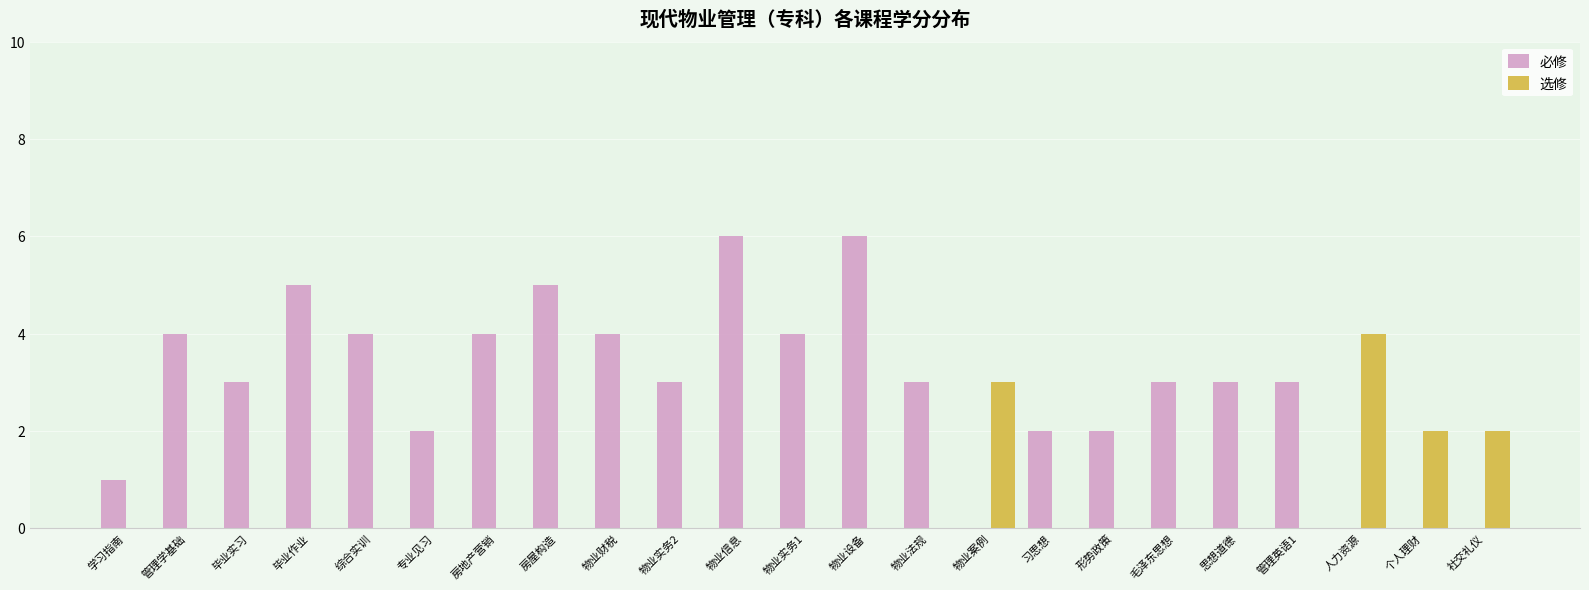

The value of 必修 at 专业见习 is 3. True or false?

False